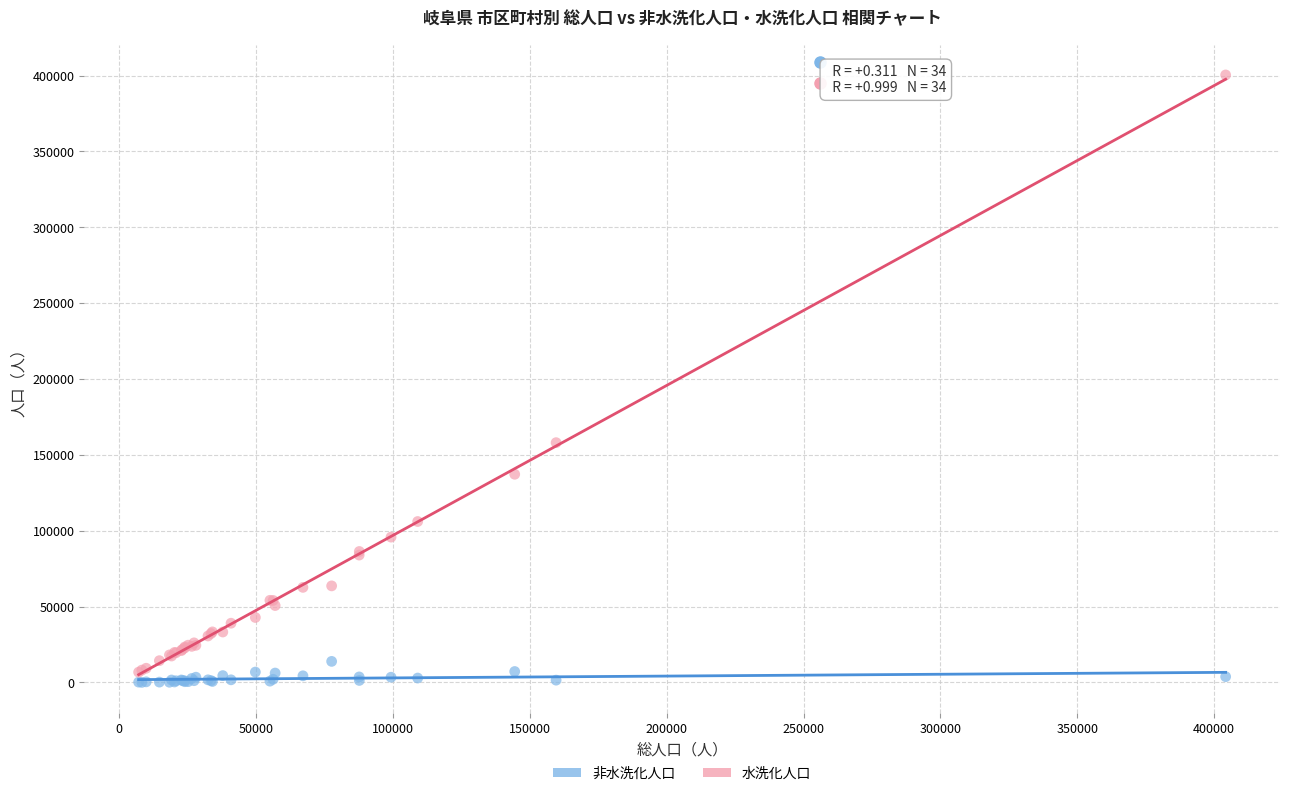

Across all series, what Y value is closest to 200228?

158057